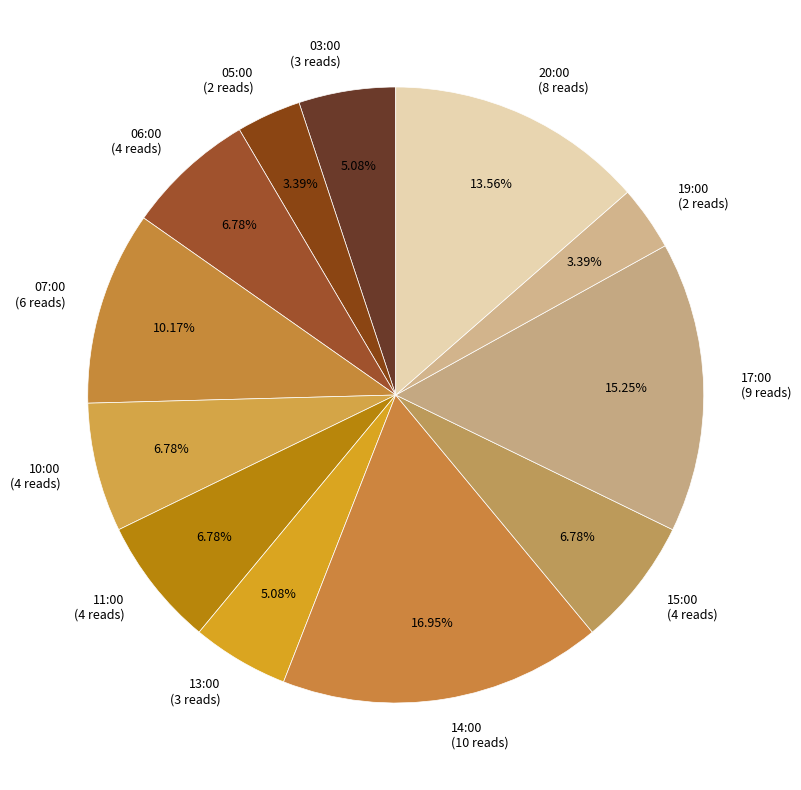

To the nearest percent, what percentage of the pie is 15:00?

7%